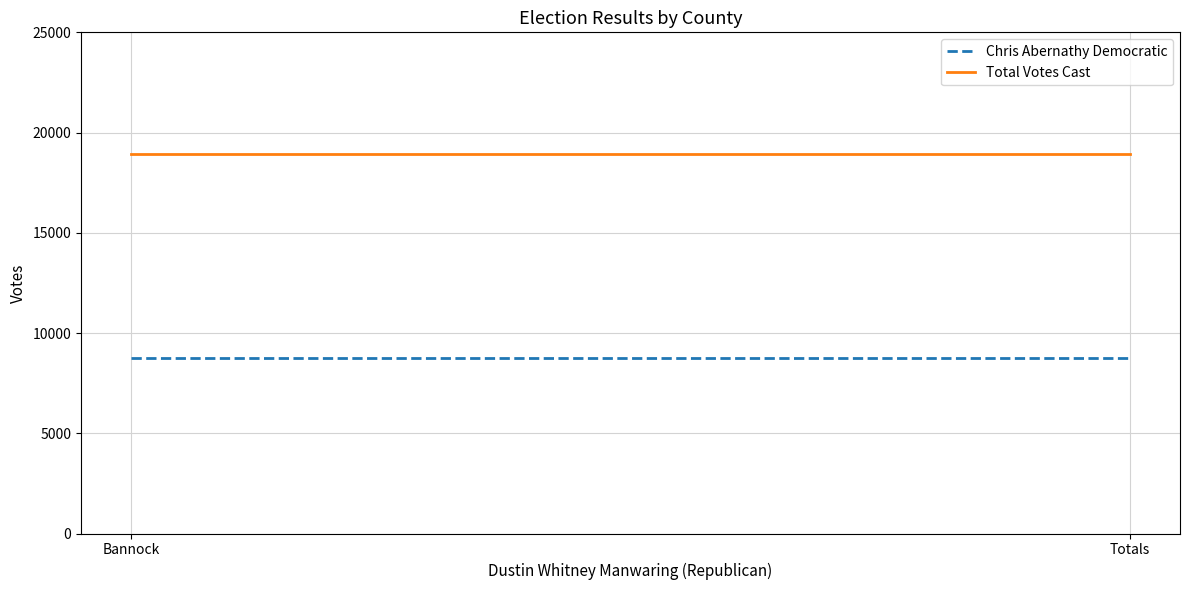

List the series in order of their peak value, highest first.

Total Votes Cast, Chris Abernathy Democratic